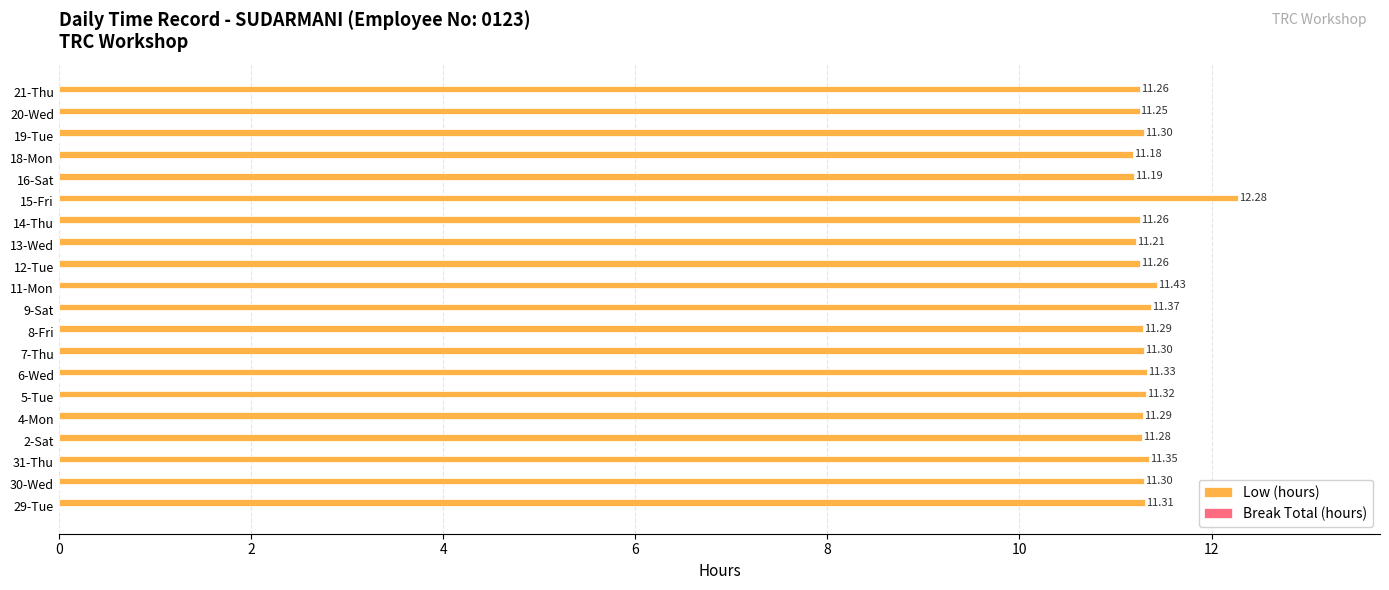

What is the difference between the maximum and minimum values?

1.1